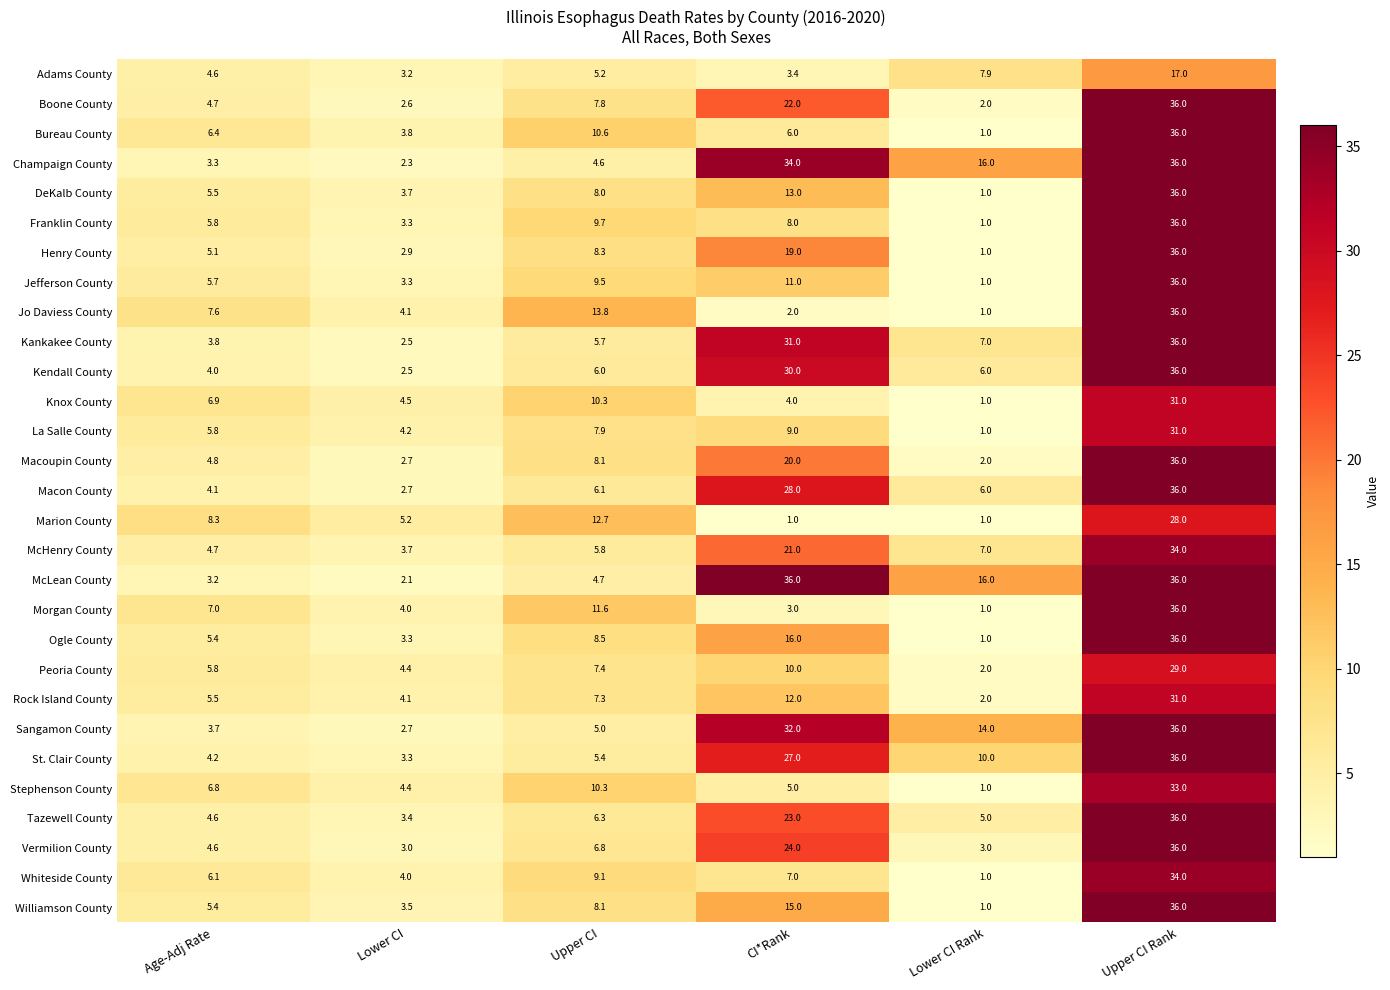

Where is Sangamon County nearest to the value 19?

Lower CI Rank